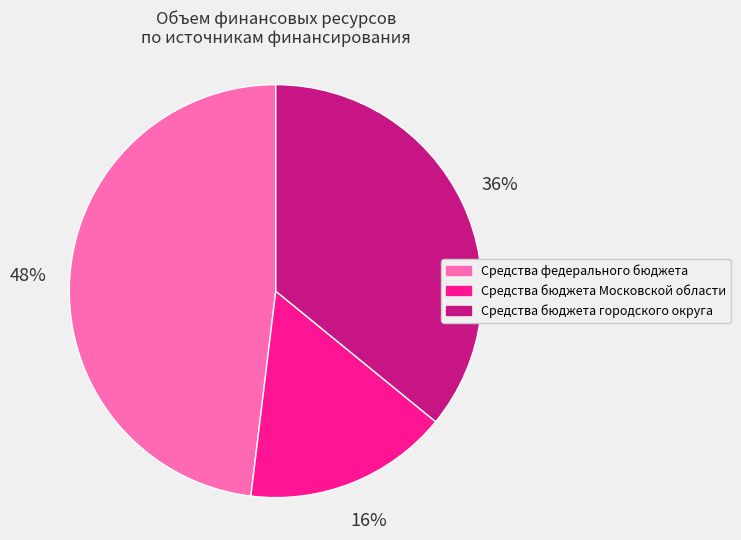

Is there any slice that represents more than half of the pie?

No